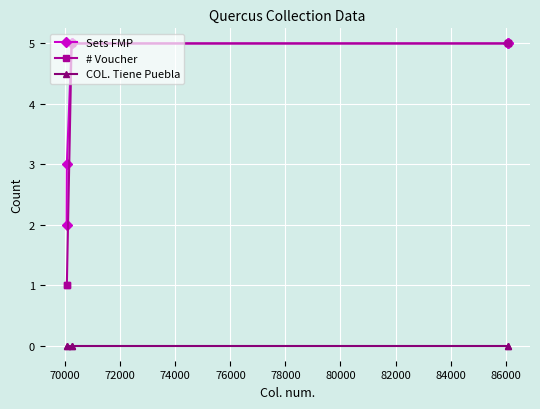

What is the highest value of the # Voucher series?

5